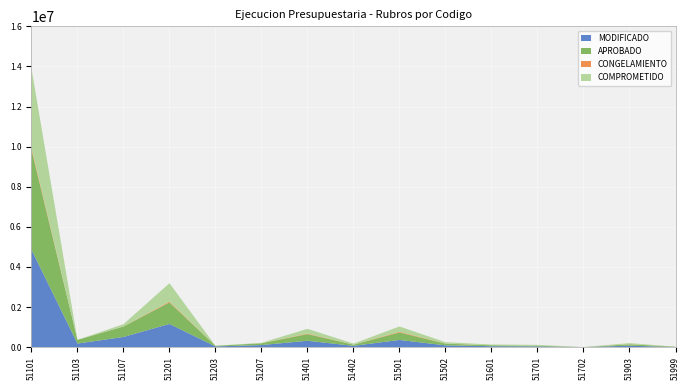

Reading right to left, what are all the values shown in this chart?

MODIFICADO: 51999=5935.4	51903=71450.0	51702=2002.2	51701=37612.8	51601=46625.0	51502=89827.1	51501=360251.9	51402=65257.7	51401=319150.9	51207=104000.0	51203=36505.1	51201=1158503.4	51107=508950.0	51103=179772.4	51101=4866077.2
APROBADO: 51999=17000.0	51903=71450.0	51702=0.0	51701=39615.0	51601=46625.0	51502=82830.0	51501=371700.0	51402=57985.0	51401=329750.0	51207=88400.0	51203=31030.0	51201=1068700.0	51107=520650.0	51103=184335.0	51101=4981600.0
CONGELAMIENTO: 51999=0.0	51903=6581.4	51702=0.0	51701=4.9	51601=1967.8	51502=6911.7	51501=35201.1	51402=2886.2	51401=27902.9	51207=1600.0	51203=0.0	51201=41394.9	51107=4400.0	51103=0.0	51101=97149.8
COMPROMETIDO: 51999=0.0	51903=53018.7	51702=2002.2	51701=37607.9	51601=36889.8	51502=67836.1	51501=264423.5	51402=51292.5	51401=237421.1	51207=22400.0	51203=0.0	51201=921174.8	51107=113050.0	51103=0.0	51101=3955826.8